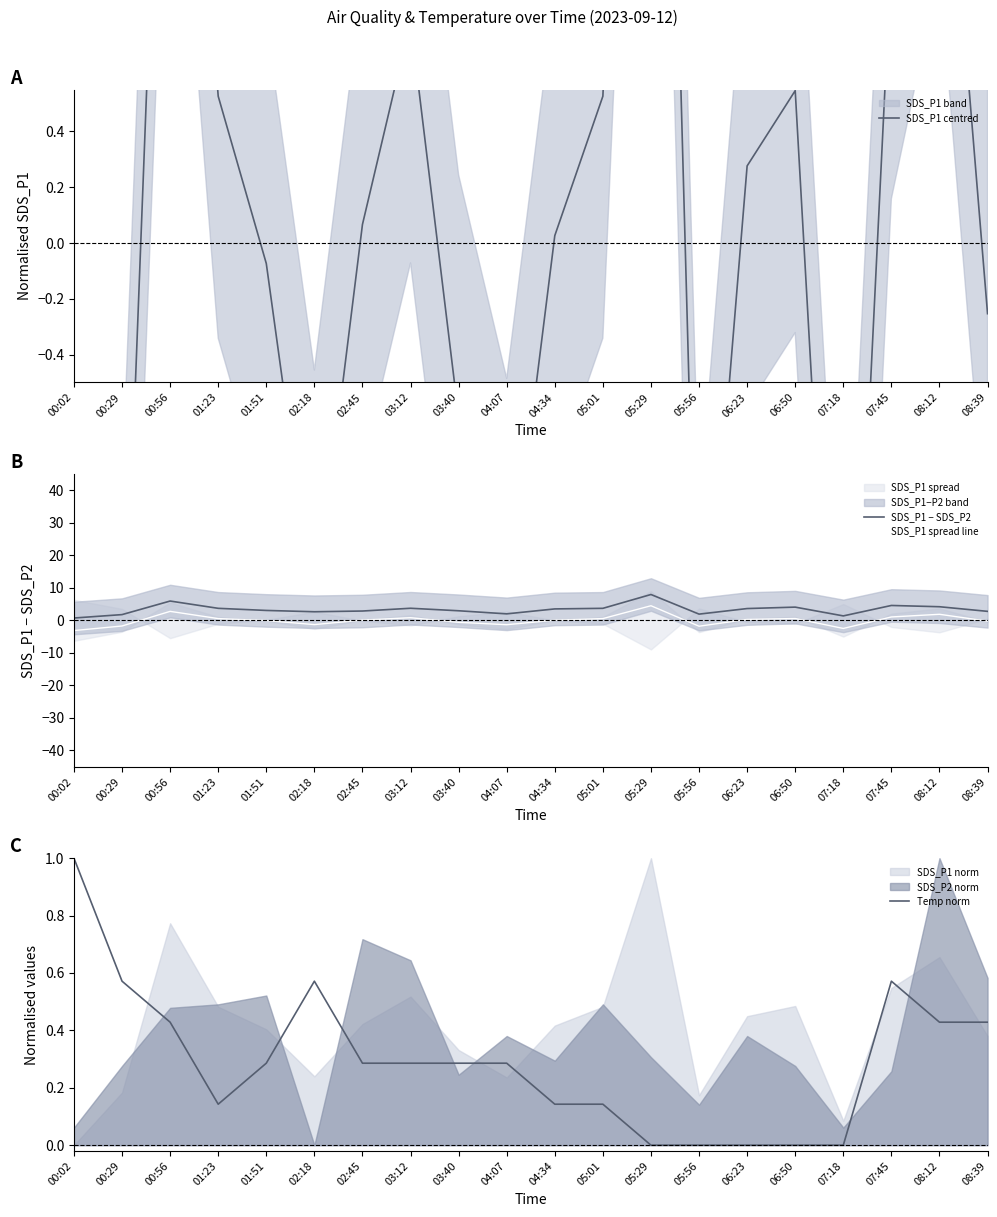

What is the total value across all series at 04:34?

3.7